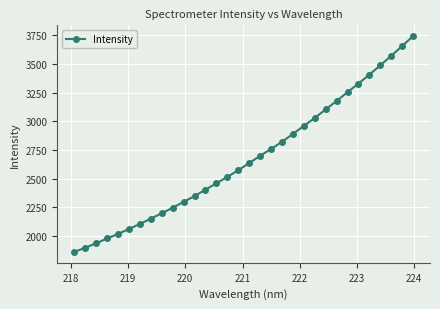

What is the value of the 22nd point from the left?

2960.2